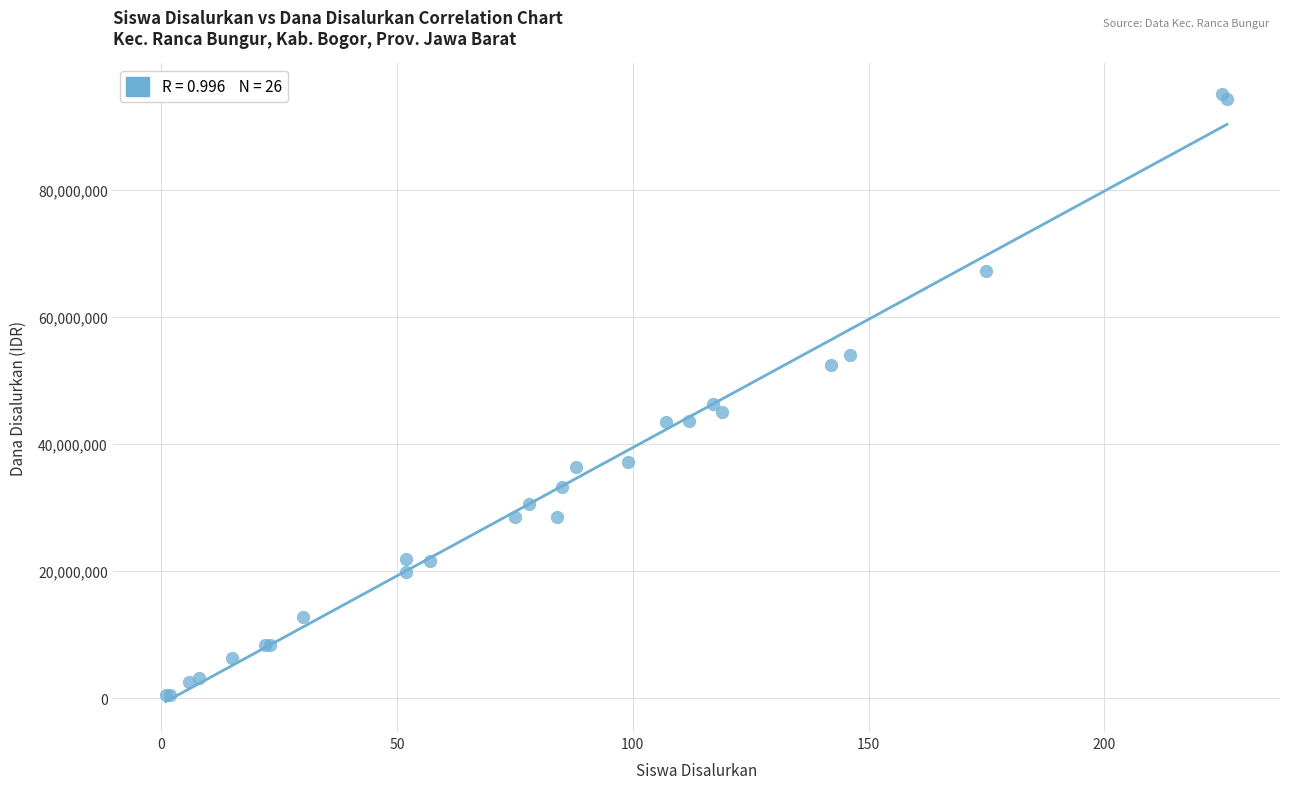

What Y value in the scatter plot is closest to 47812500?

46350000